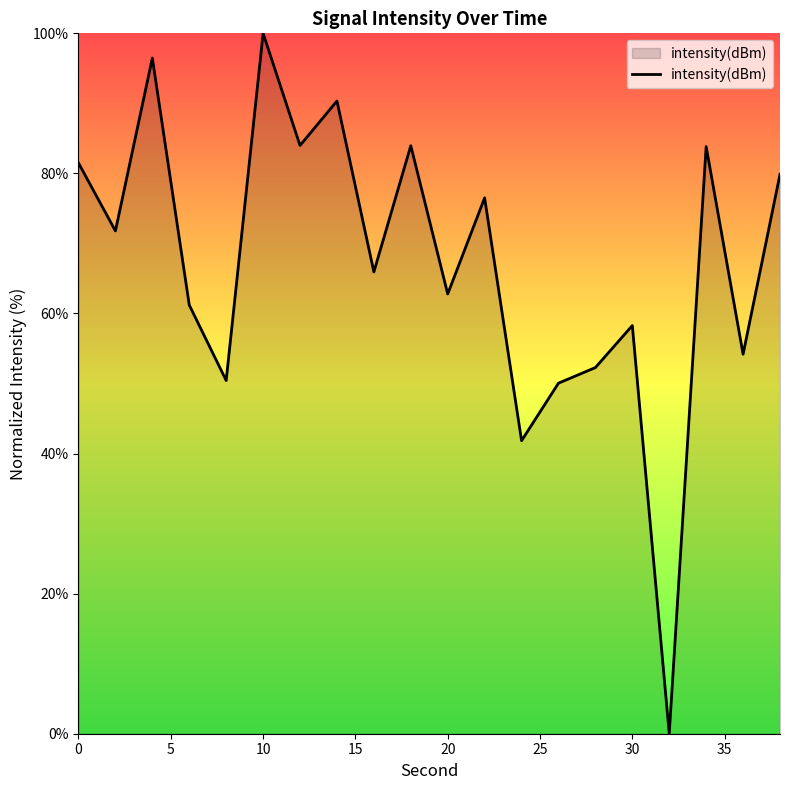

What is the maximum value shown in the chart?

100.0